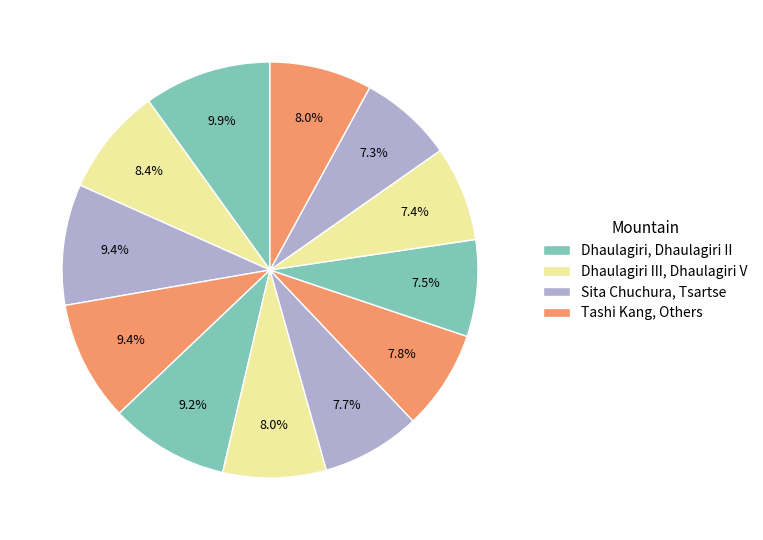

How many slices are in this pie chart?

12